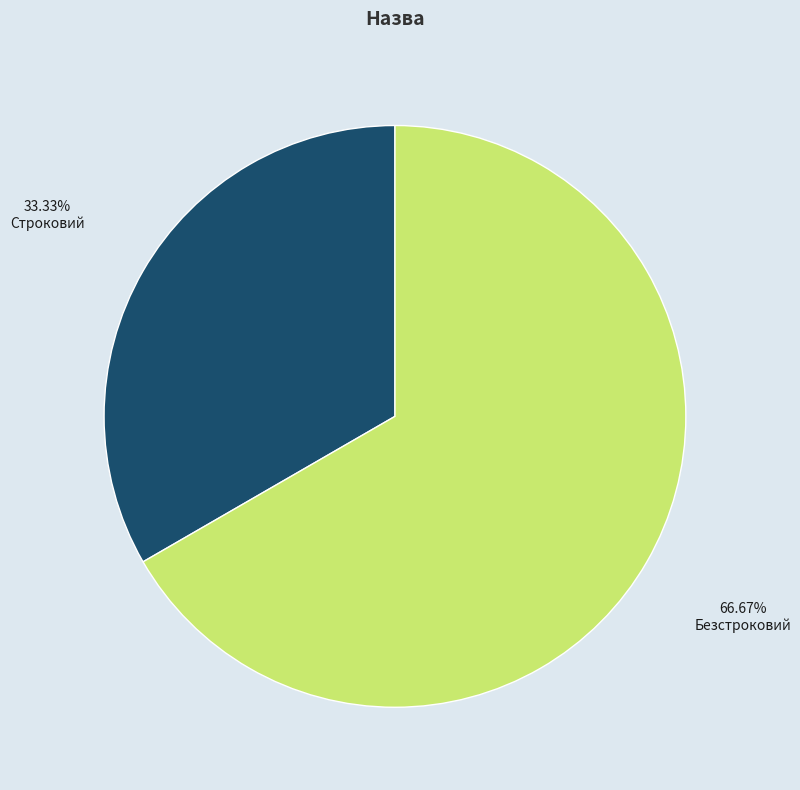

To the nearest percent, what is the combined percentage of Строковий and Безстроковий?

100%